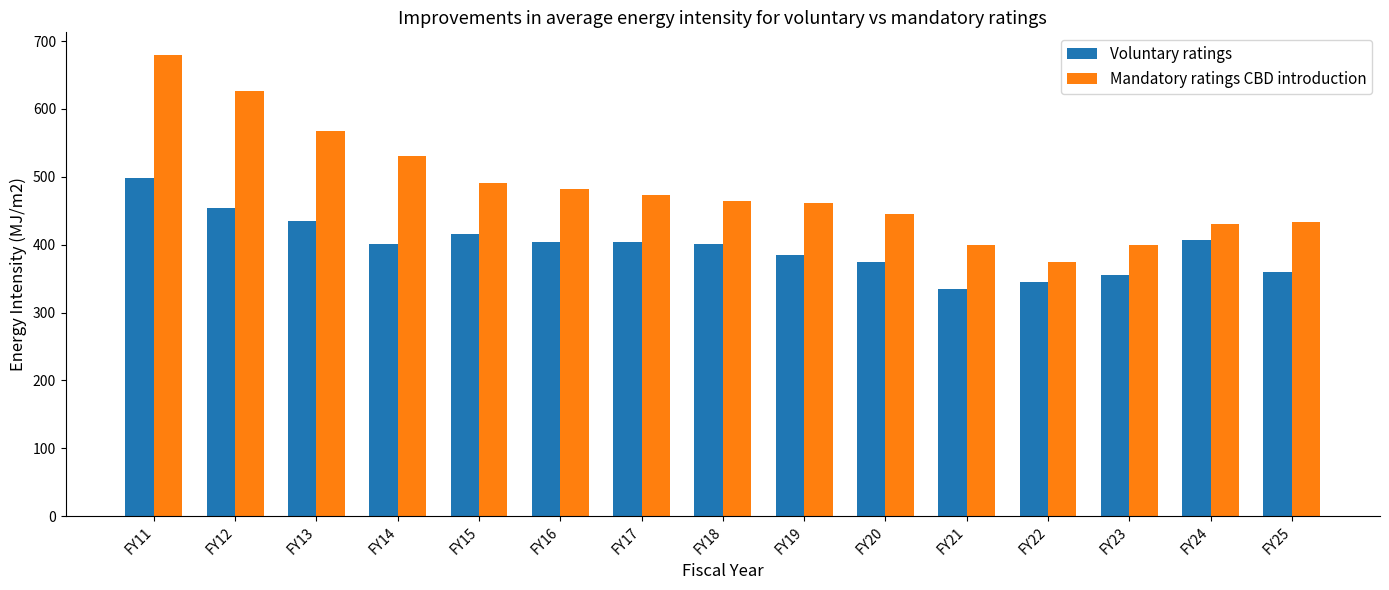

List the series in order of their peak value, highest first.

Mandatory ratings CBD introduction, Voluntary ratings